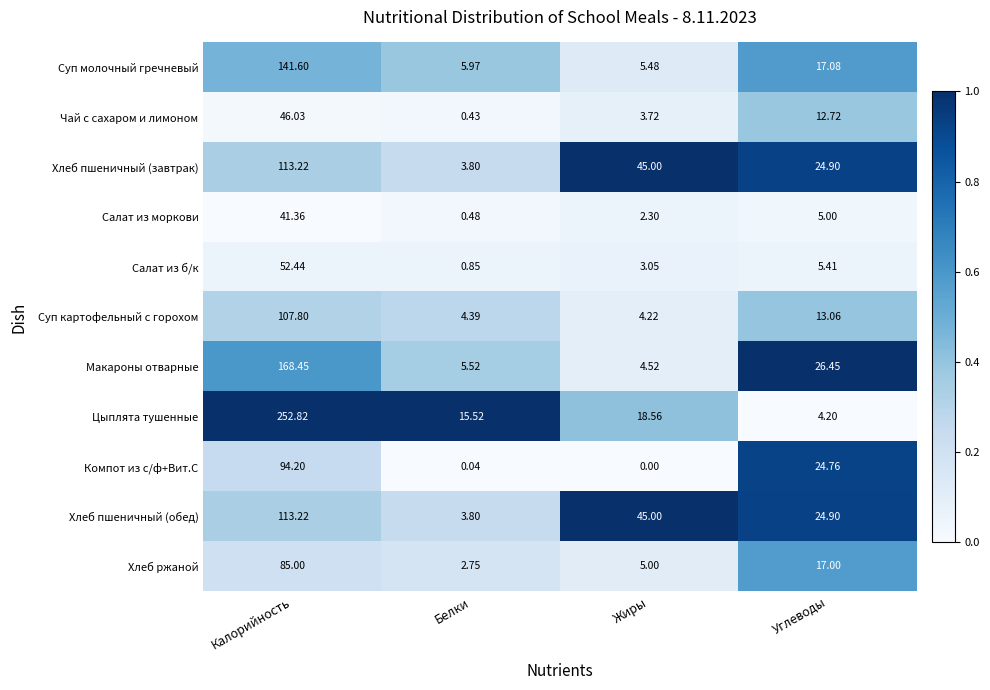

Where does the Компот из с/ф+Вит.С series first go above 24?

Калорийность